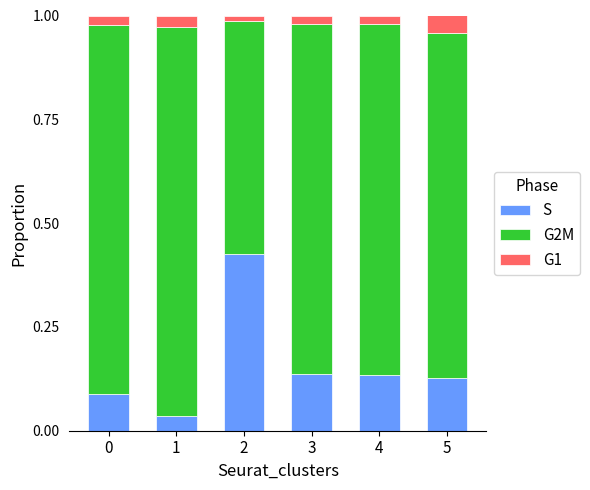

Between 4 and 5, which series saw the biggest shift?

G1